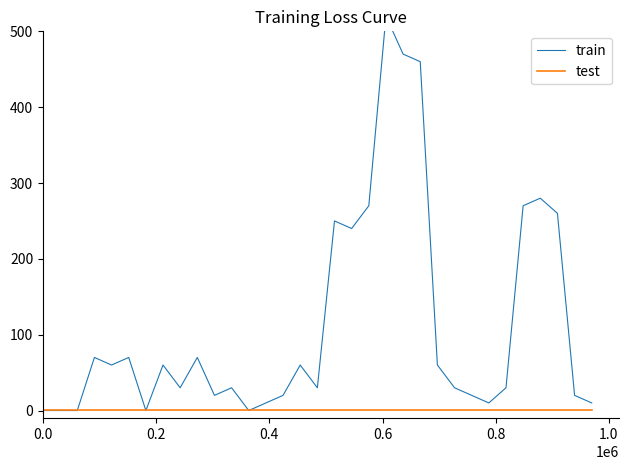

True or false: test has more than 0 interior local peaks.

False